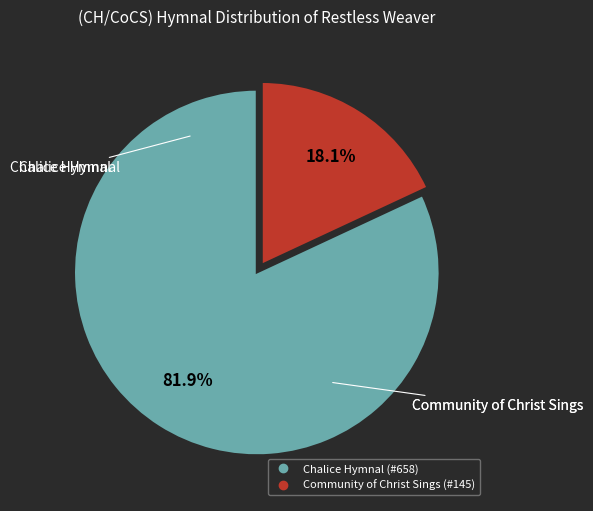

Combined, do Community of Christ Sings and Chalice Hymnal account for over 50%?

Yes